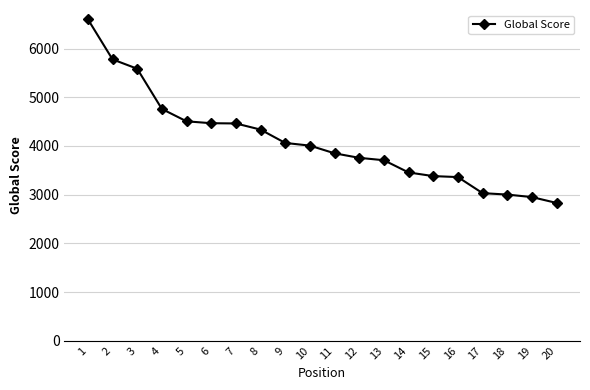

At which category does the chart reach its peak across all series?

1